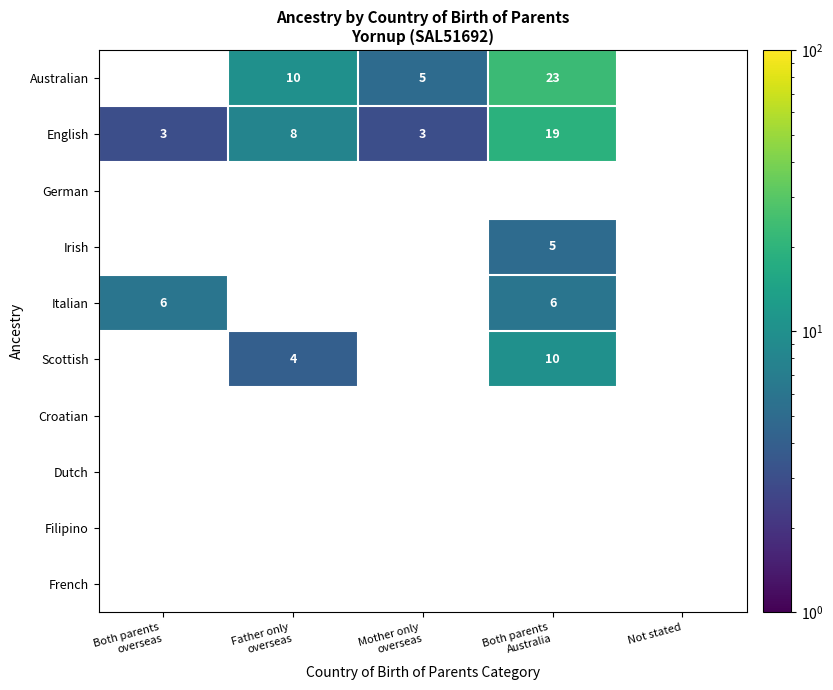

Which category has the highest value across all series?

Both parents
Australia